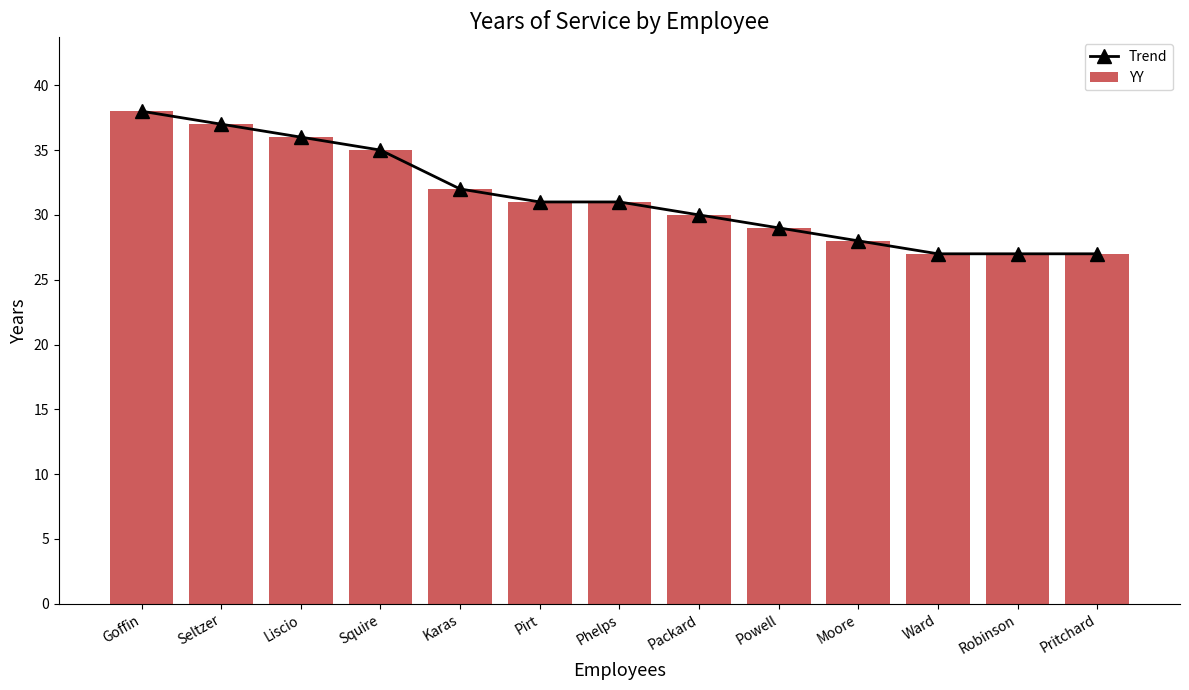

At how many categories does at least one series exceed 32?

4